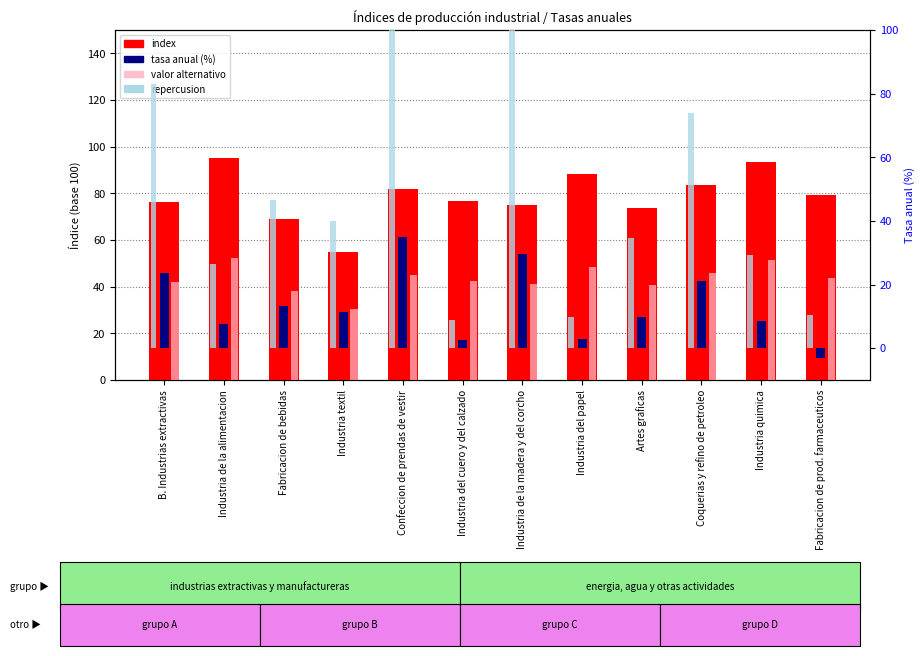

Between Industria del cuero y del calzado and Fabricacion de prod. farmaceuticos, which series saw the biggest shift?

tasa anual (%)